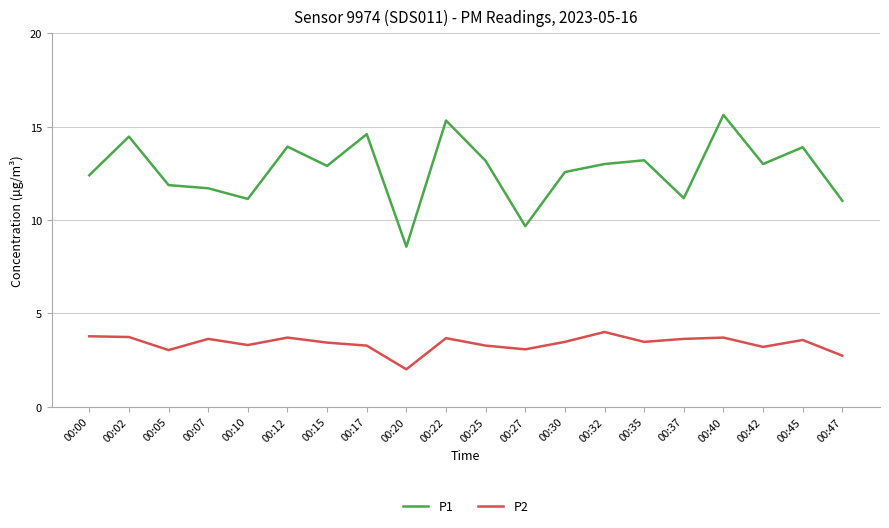

Rank the series by their maximum value, from lowest to highest.

P2, P1